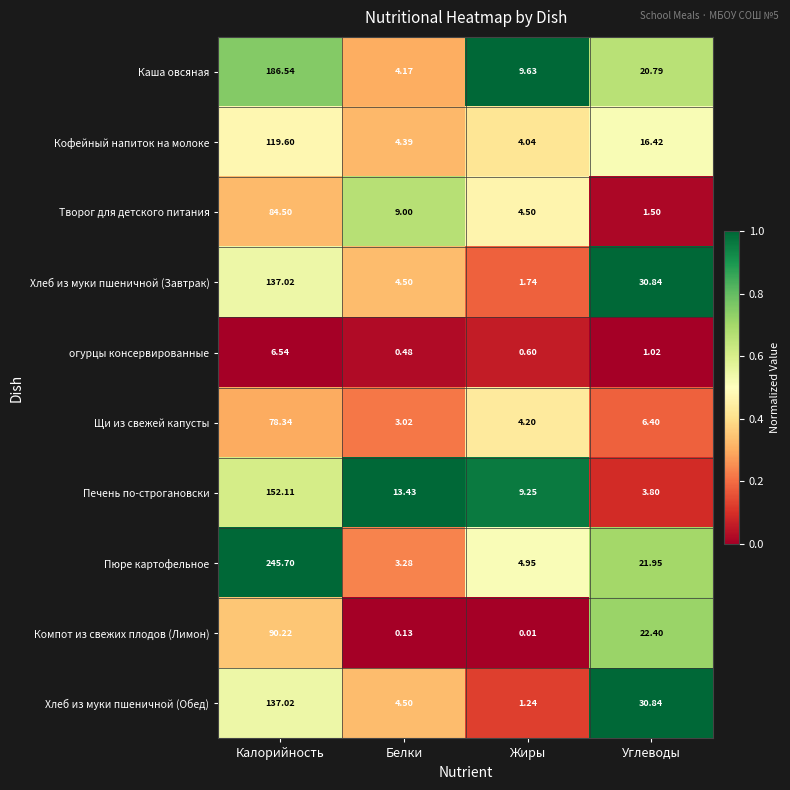

At which label does Печень по-строгановски first exceed 13?

Калорийность